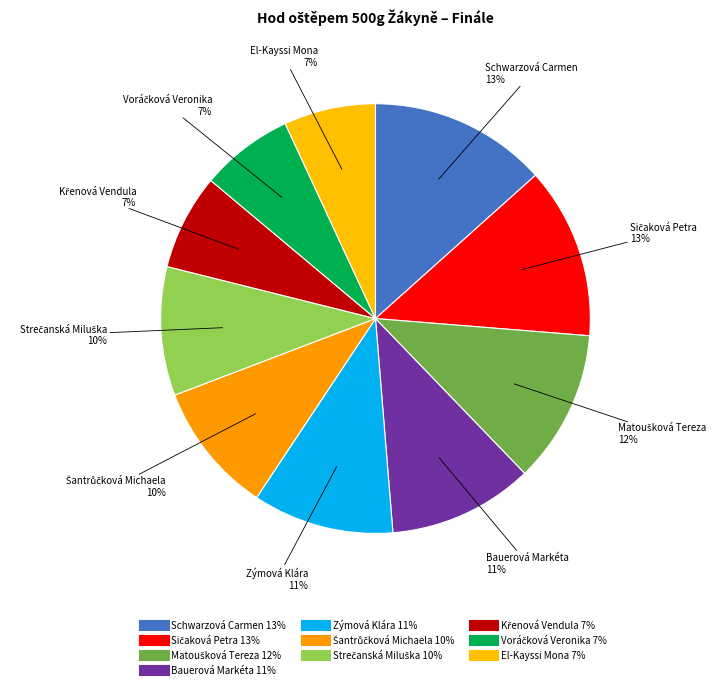

How many segments does this pie chart have?

10